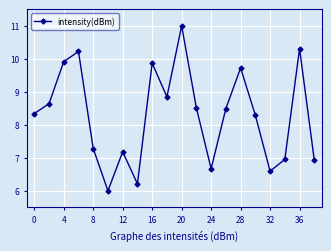

Does the chart have visible grid lines?

Yes